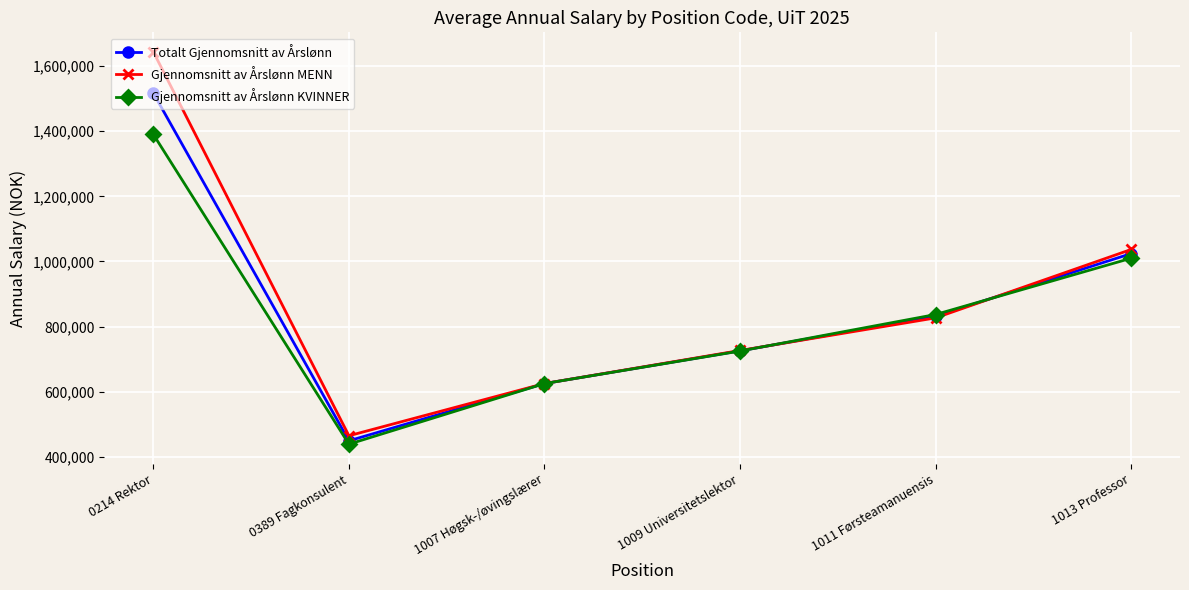

What position from the left is 0214 Rektor?

1